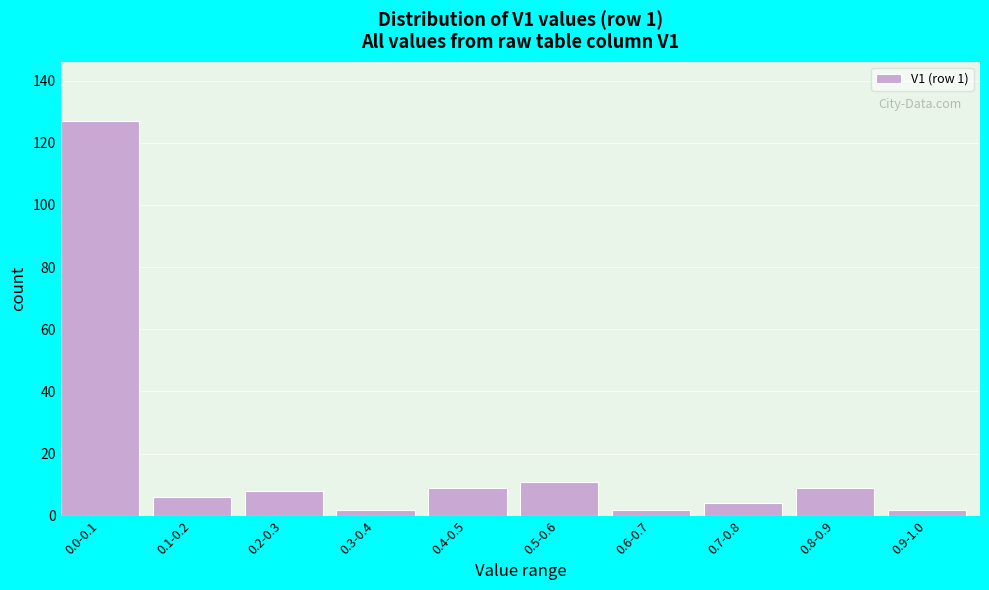

Reading left to right, extract all data points from this chart.

0.0-0.1=127	0.1-0.2=6	0.2-0.3=8	0.3-0.4=2	0.4-0.5=9	0.5-0.6=11	0.6-0.7=2	0.7-0.8=4	0.8-0.9=9	0.9-1.0=2